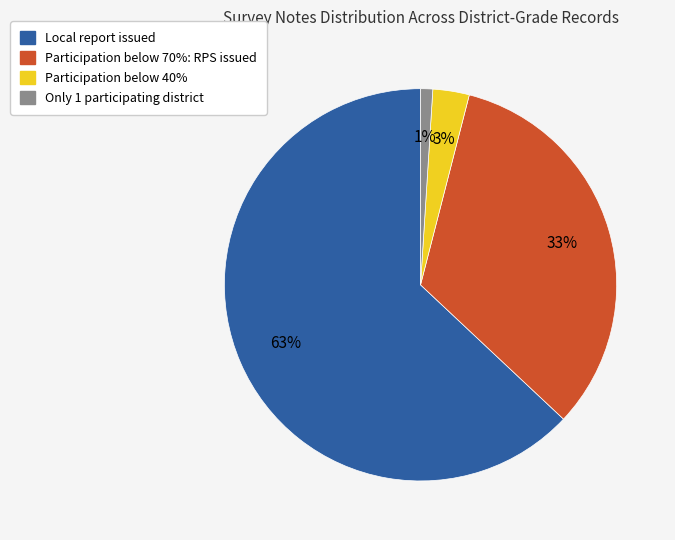

Combined, do Only 1 participating district and Participation below 40% account for over 50%?

No